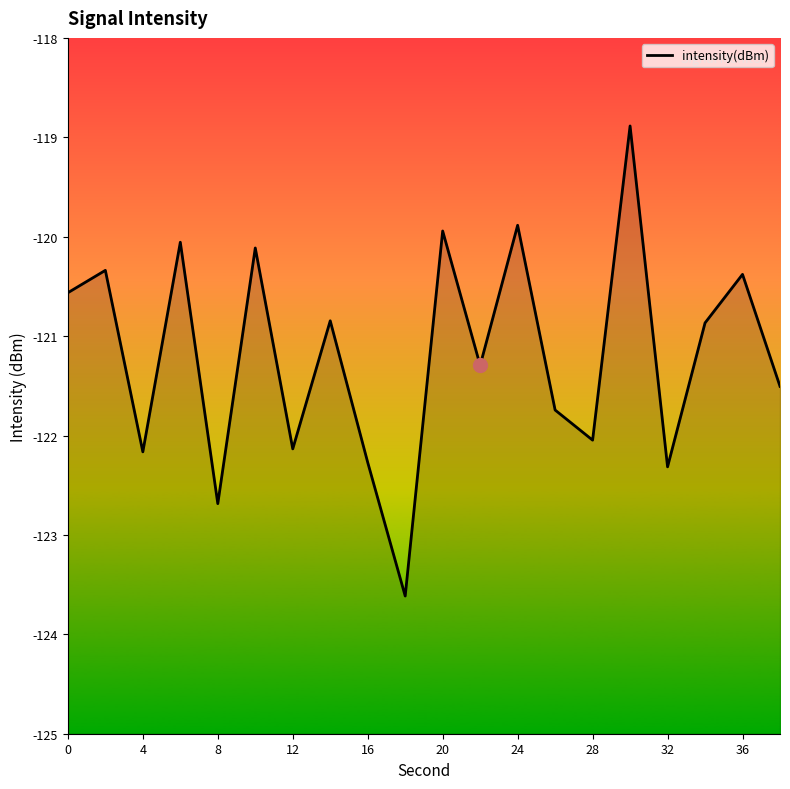

How many lines are shown in the chart?

1